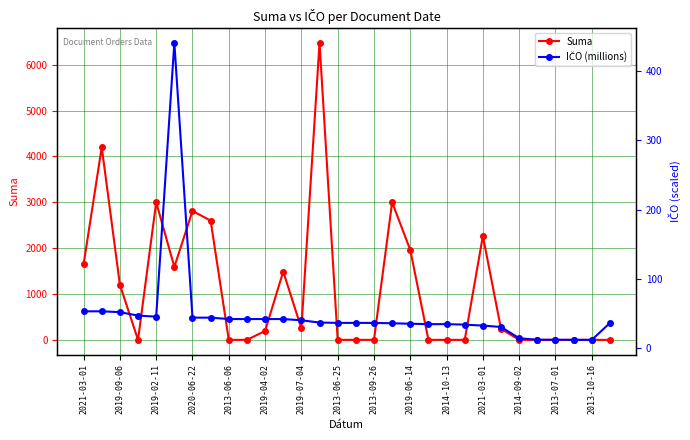

What is the label of the 30th point from the right?

2021-03-01